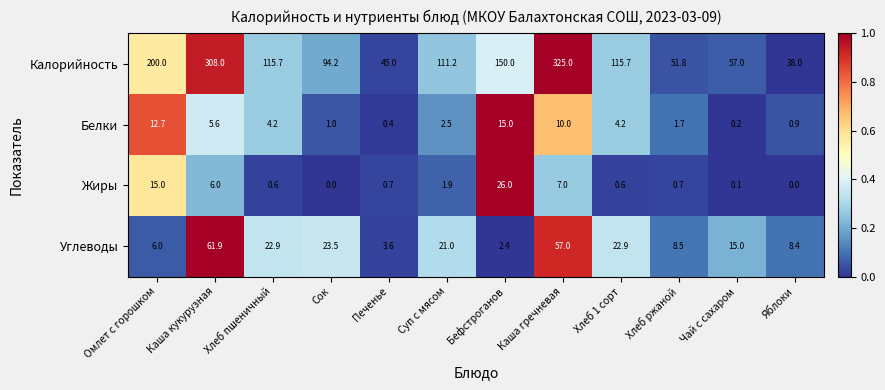

The value of Калорийность at Хлеб ржаной is 74.1. True or false?

False